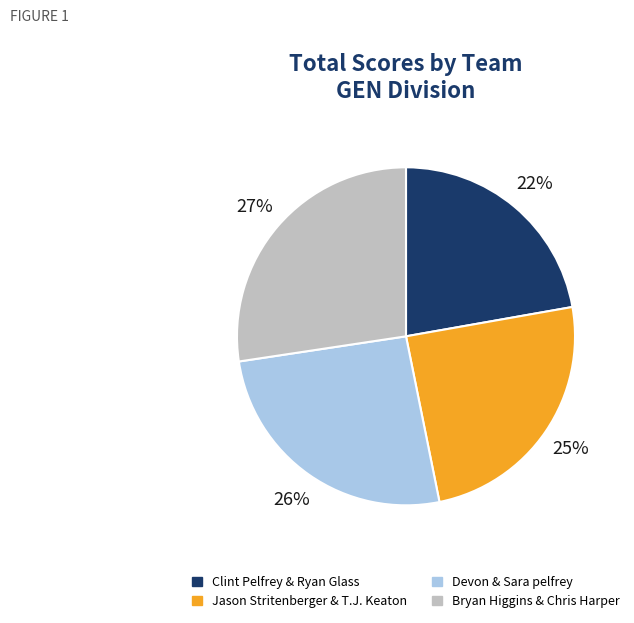

How many segments does this pie chart have?

4